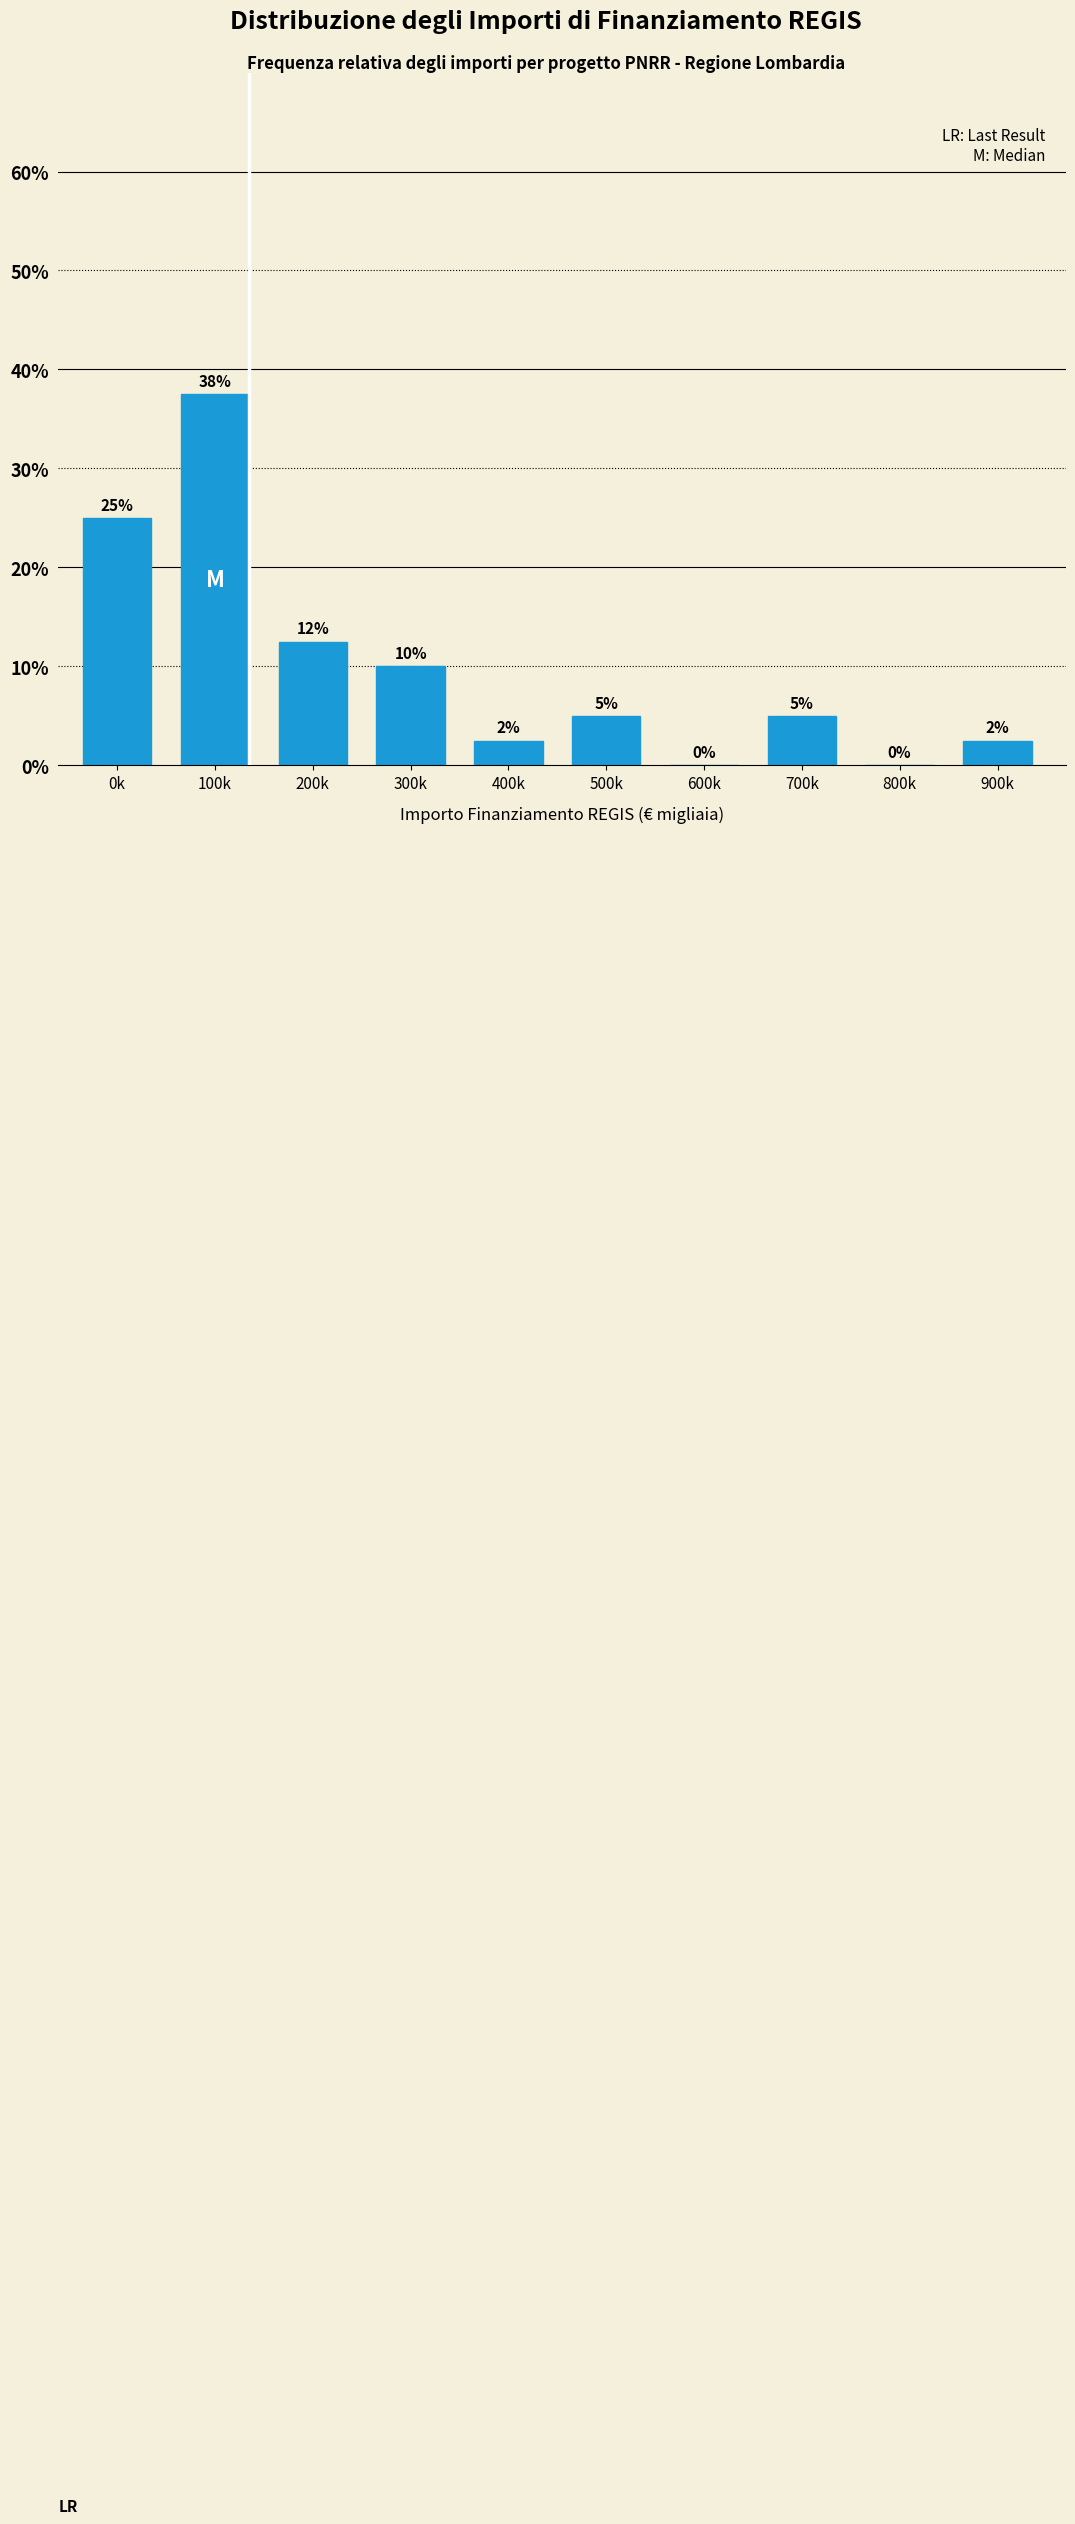

The chart shows a value of -11.5 at 800k. True or false?

False